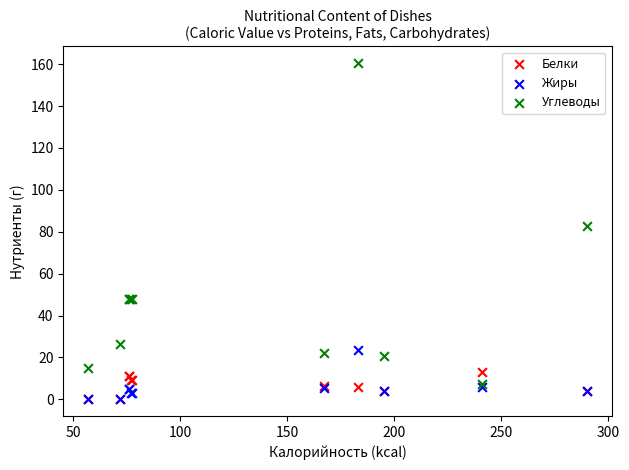

What are all the series names shown in the legend?

Белки, Жиры, Углеводы